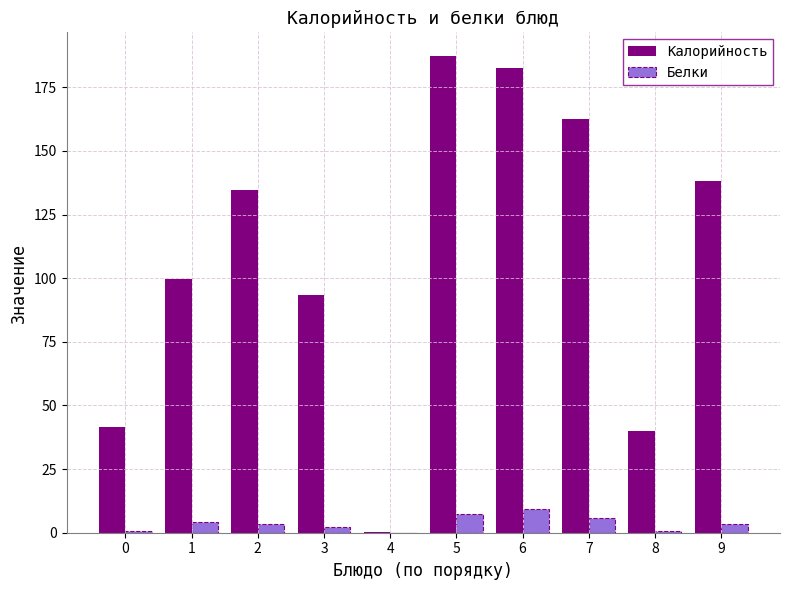

Which series changed the most between 5 and 7?

Калорийность